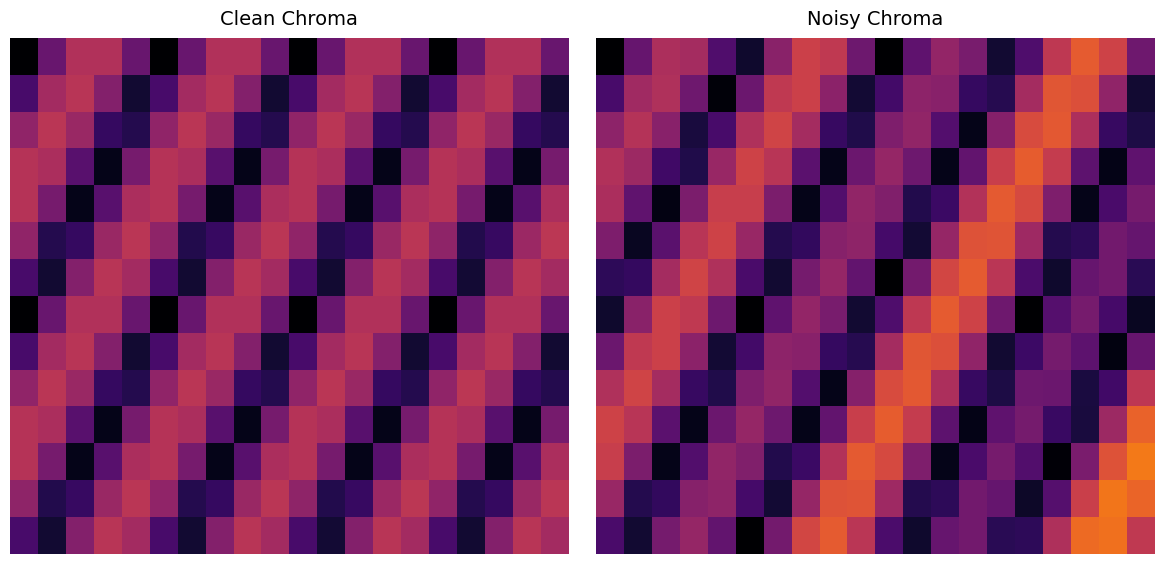

Between 6 and 8, which is larger?

8